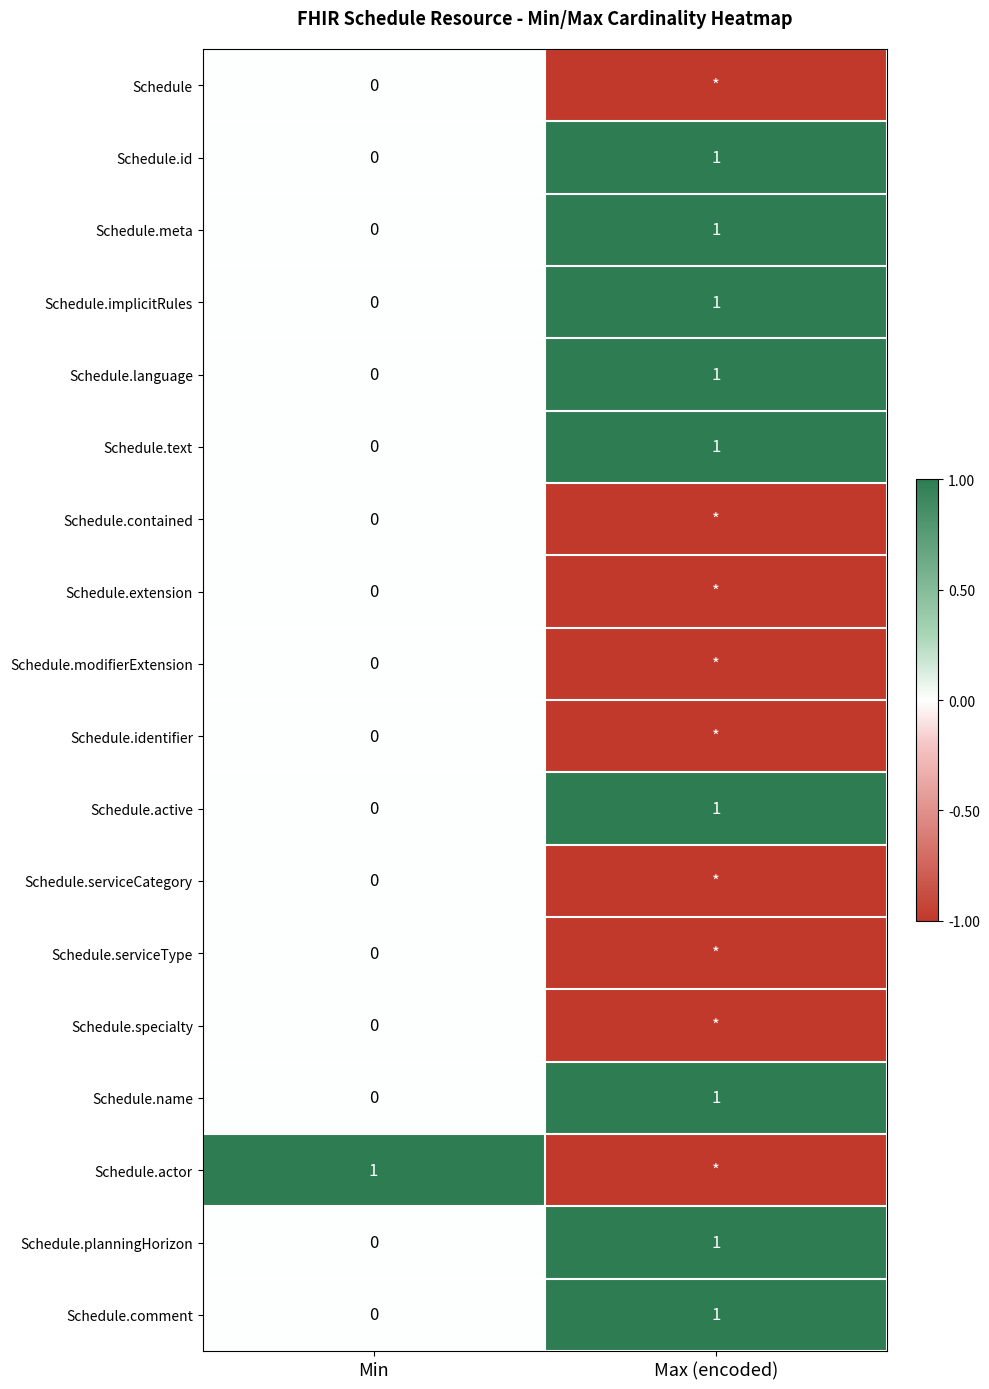

At which label does Schedule.text reach its minimum?

Min